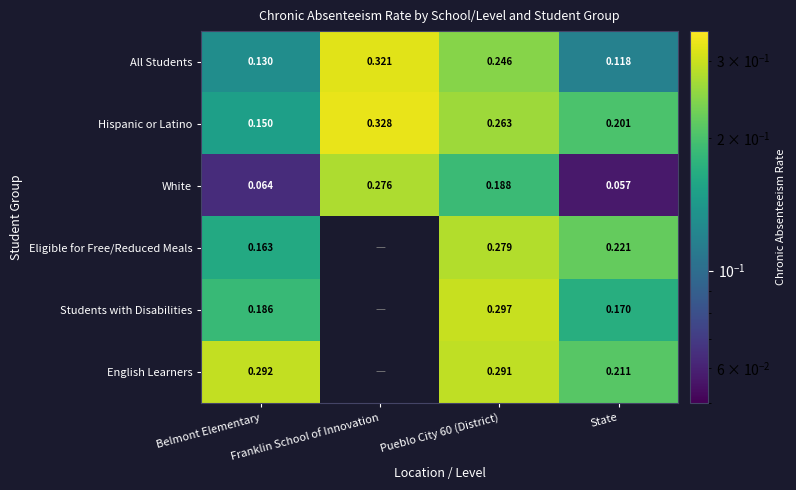

Which series changed the most between Belmont Elementary and Pueblo City 60 (District)?

White